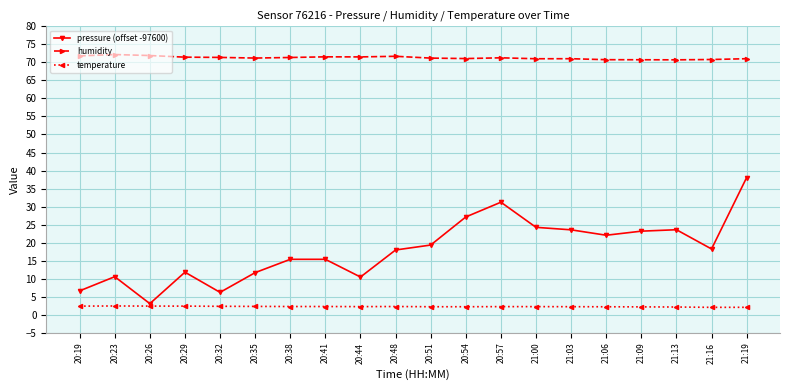

True or false: humidity and pressure (offset -97600) intersect in this chart.

False